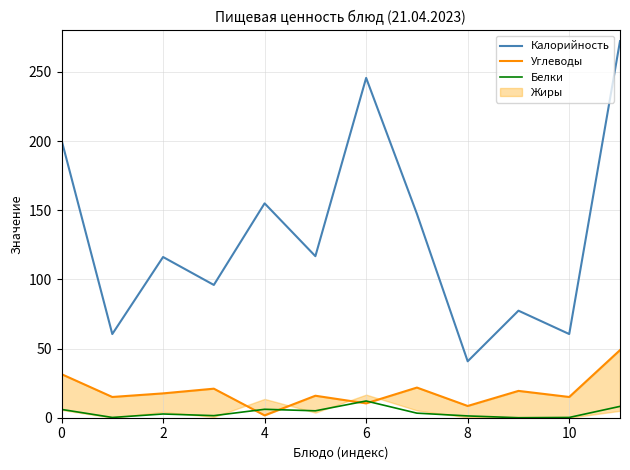

True or false: Белки and Калорийность cross at least once.

False